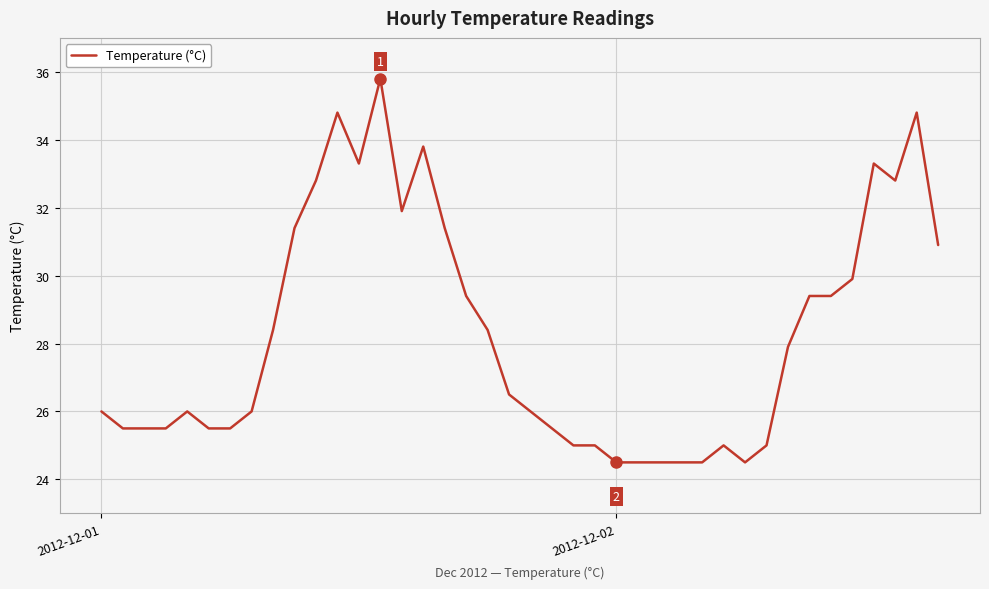

True or false: the data has more than 2 interior local peaks.

True